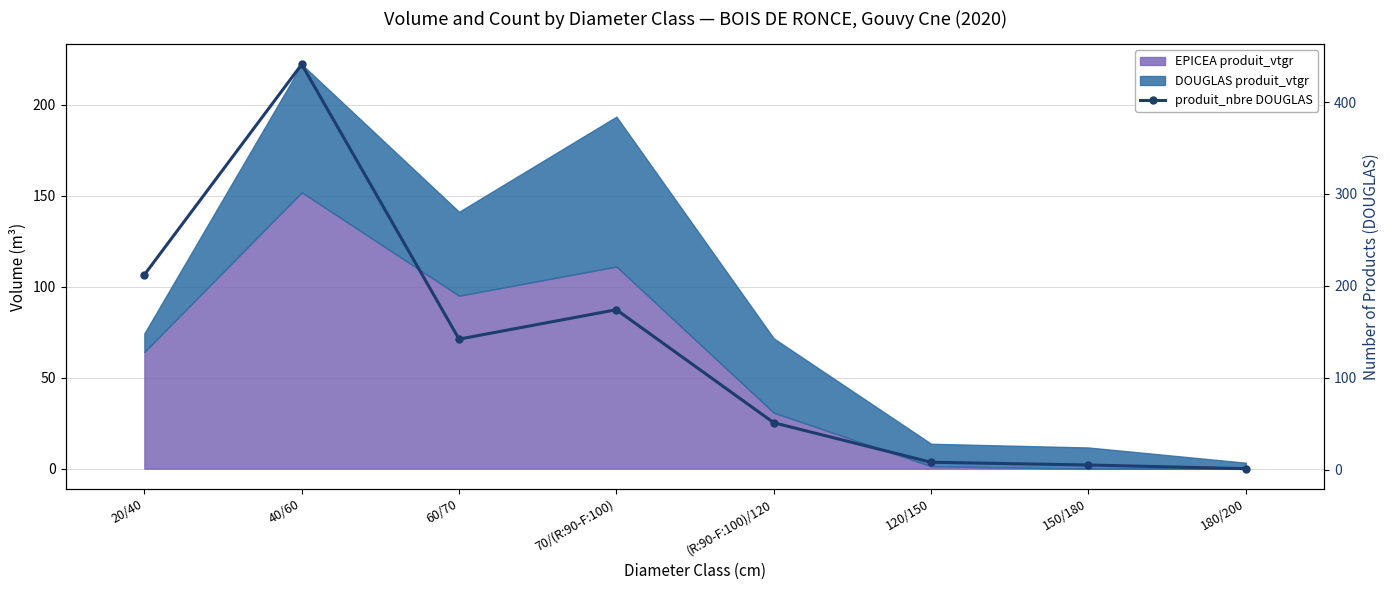

Does the chart have visible grid lines?

Yes